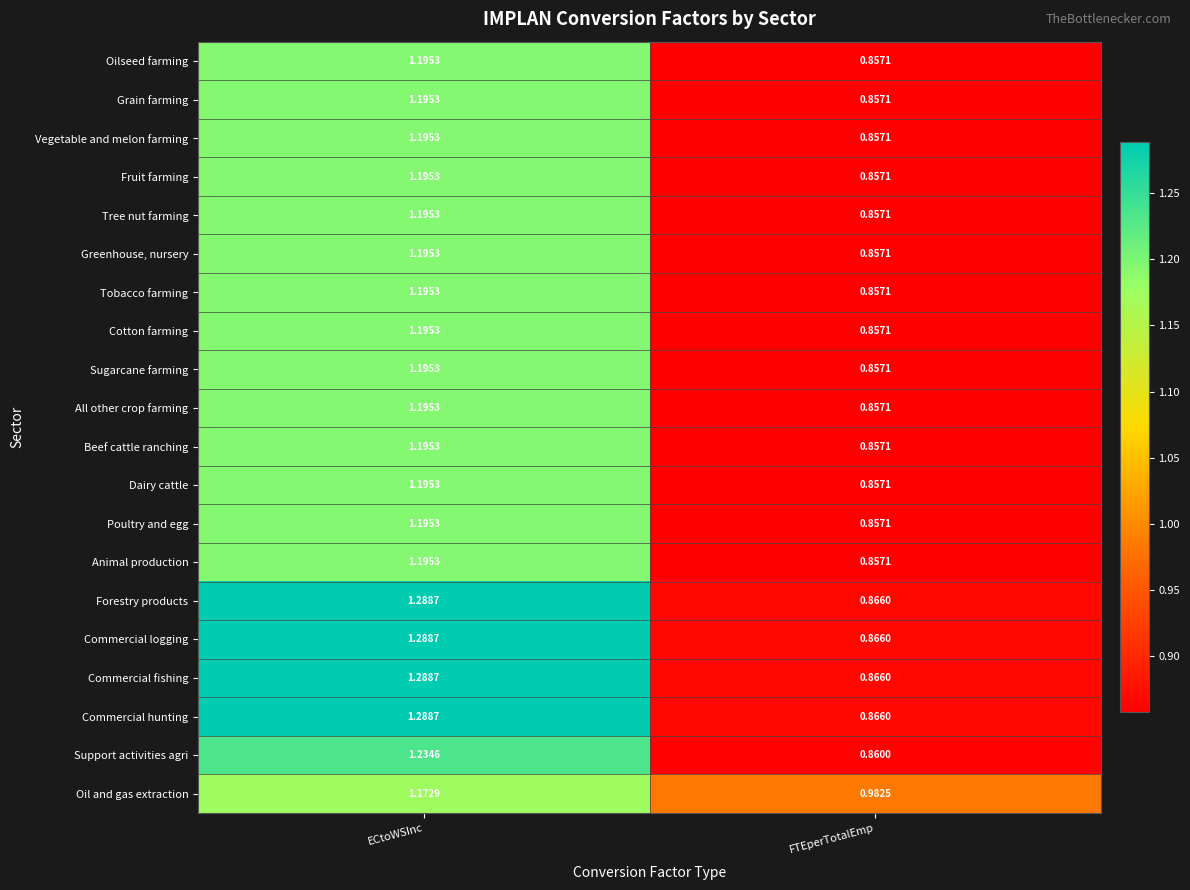

At which category does the chart reach its minimum across all series?

FTEperTotalEmp